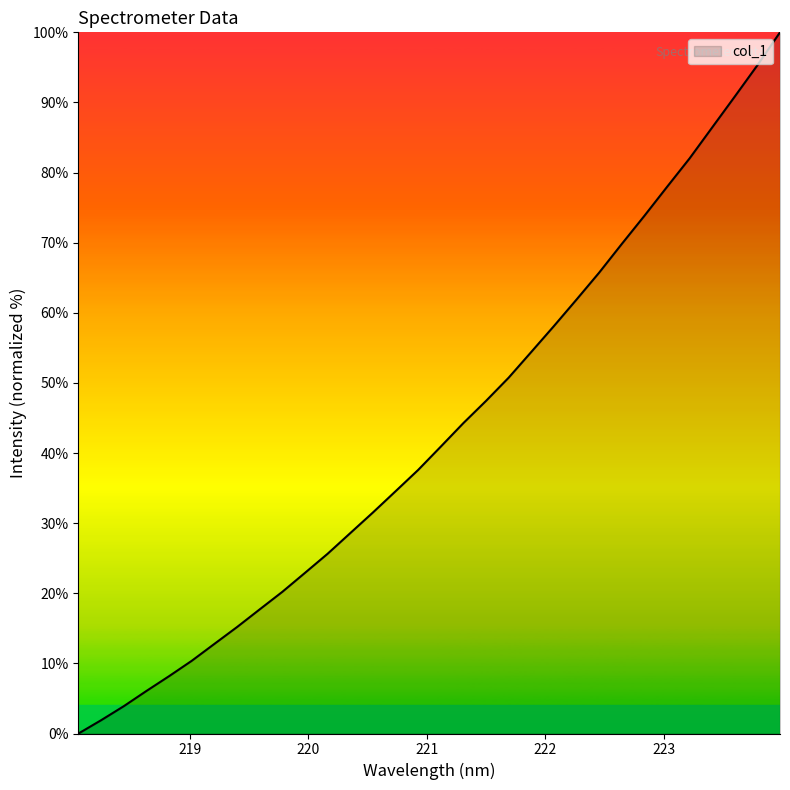

Reading left to right, transcribe all the data shown in this chart.

0.0	1.9	3.9	6.1	8.2	10.4	12.8	15.2	17.7	20.2	22.9	25.6	28.6	31.5	34.5	37.6	40.9	44.3	47.4	50.7	54.4	58.1	61.9	65.7	69.8	73.8	77.9	82.0	86.4	90.8	95.3	100.0